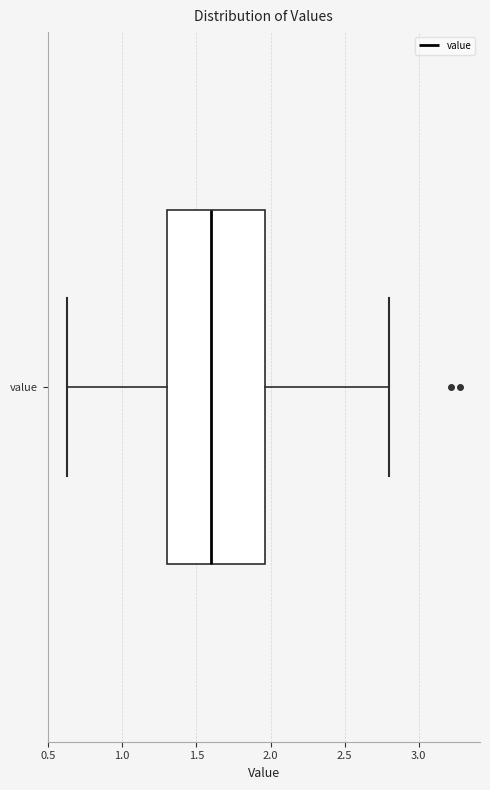

Read this box plot against the x-axis: the position of the median line, the range covered by the box, and the ends of both whiskers. The values are not printed on the chart, so give them approximately, as read against the axis.

median 1.60, box 1.30 to 1.95, whiskers 0.65 to 2.80